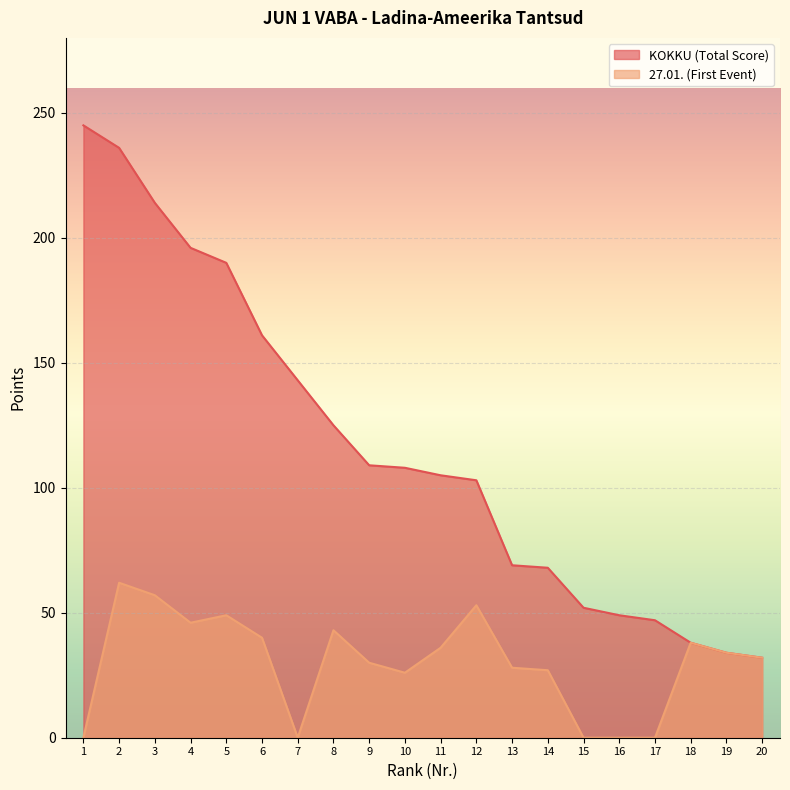

How many lines are shown in the chart?

2